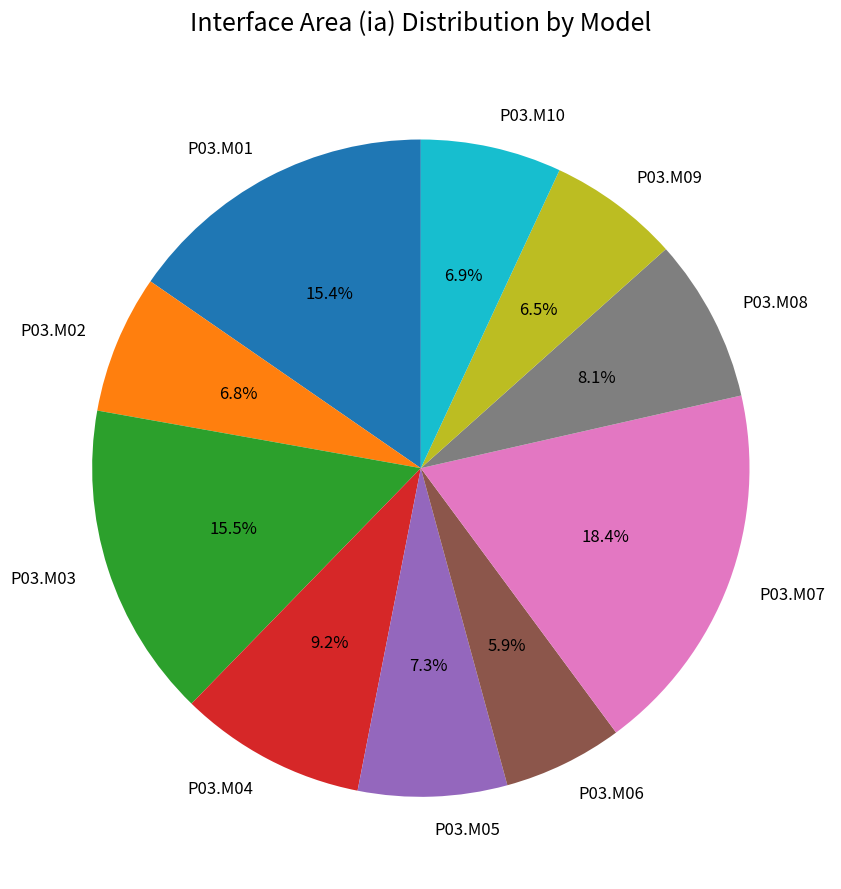

To the nearest percent, what is the average slice percentage?

10%